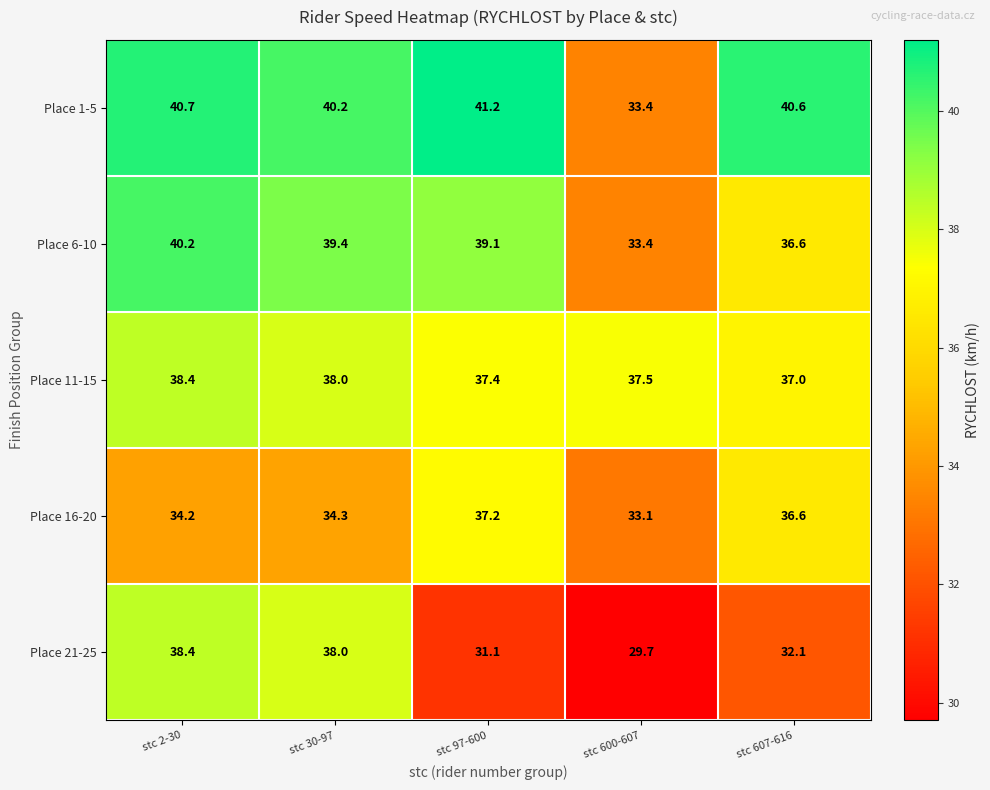

What is the total value across all series at stc 30-97?

189.9